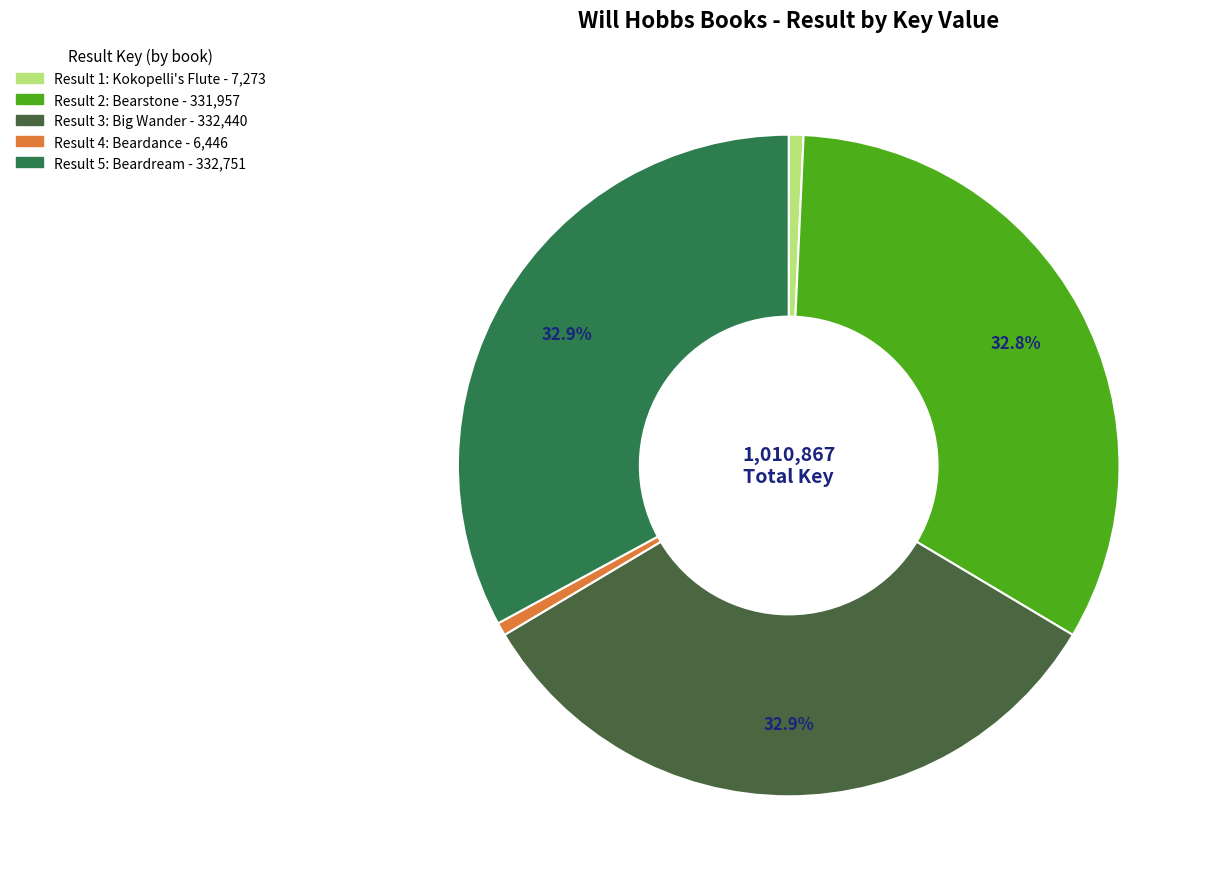

Is there a majority slice in this chart?

No